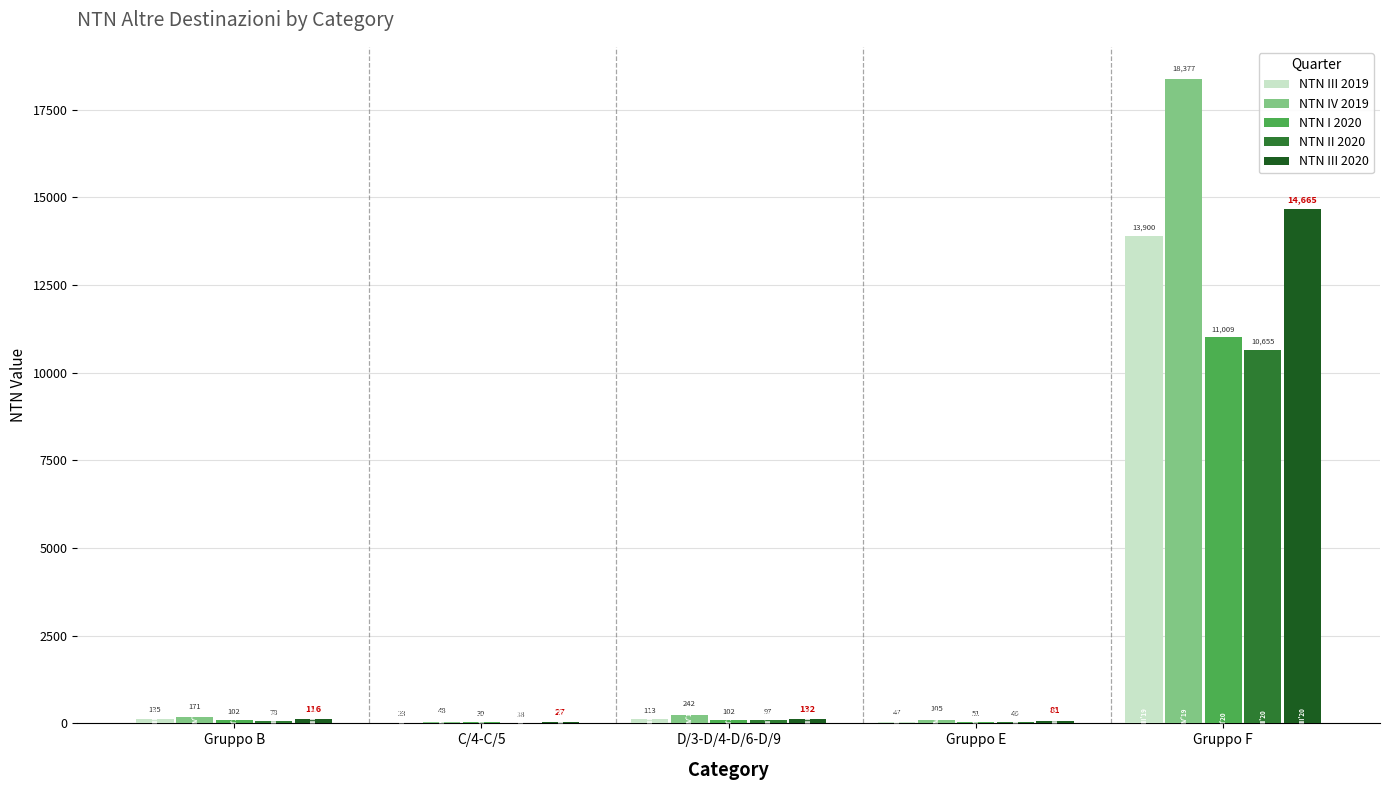

Which category has the highest value in the NTN III 2019 series?

Gruppo F